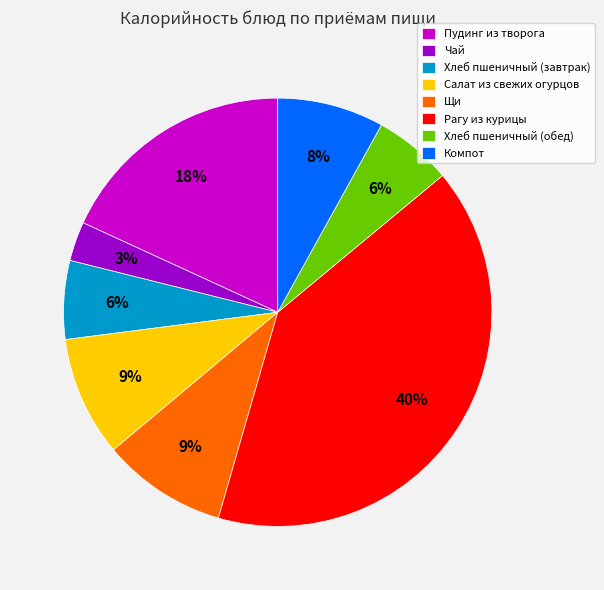

To the nearest percent, what is the difference between the Салат из свежих огурцов and Пудинг из творога slice percentages?

9%